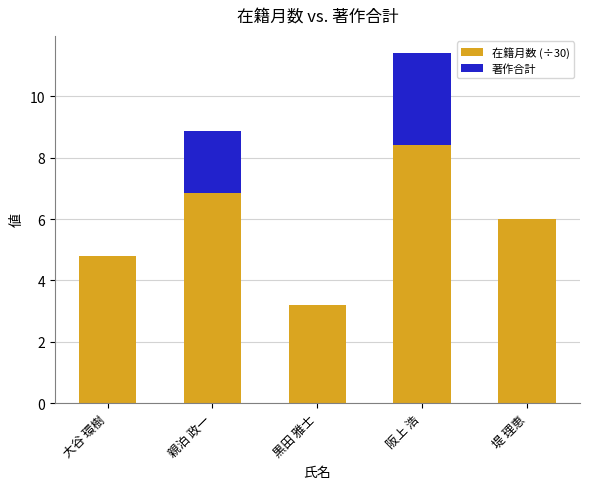

Count the number of data series in this chart.

2